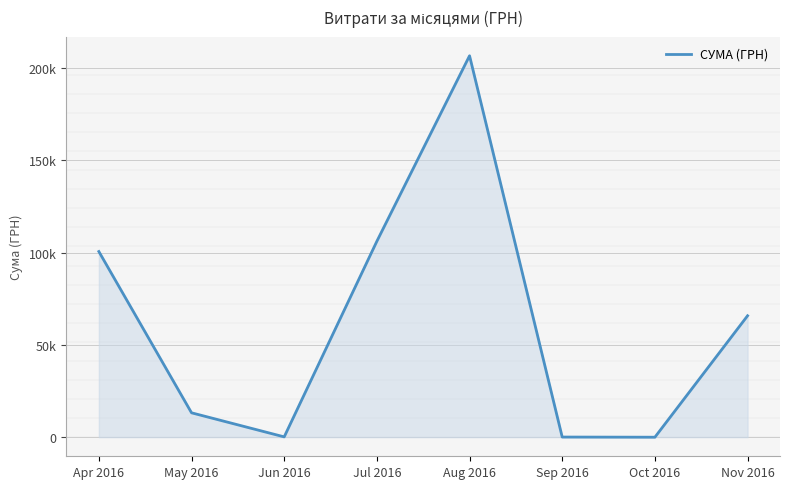

Is this an area chart (filled region under the line)?

Yes